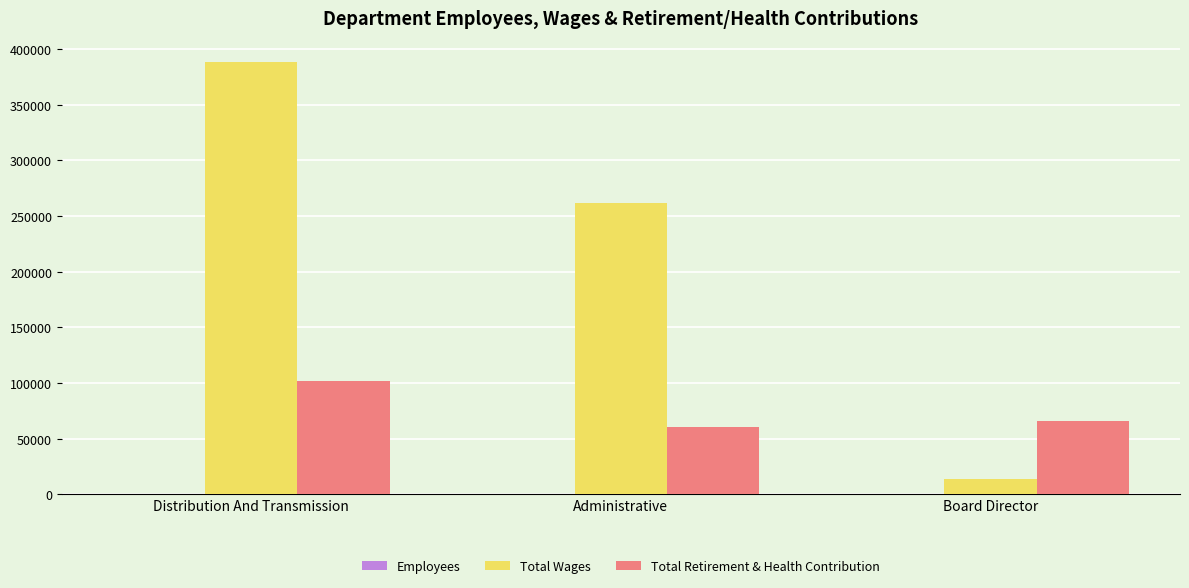

At which category is the sum across all series the highest?

Distribution And Transmission